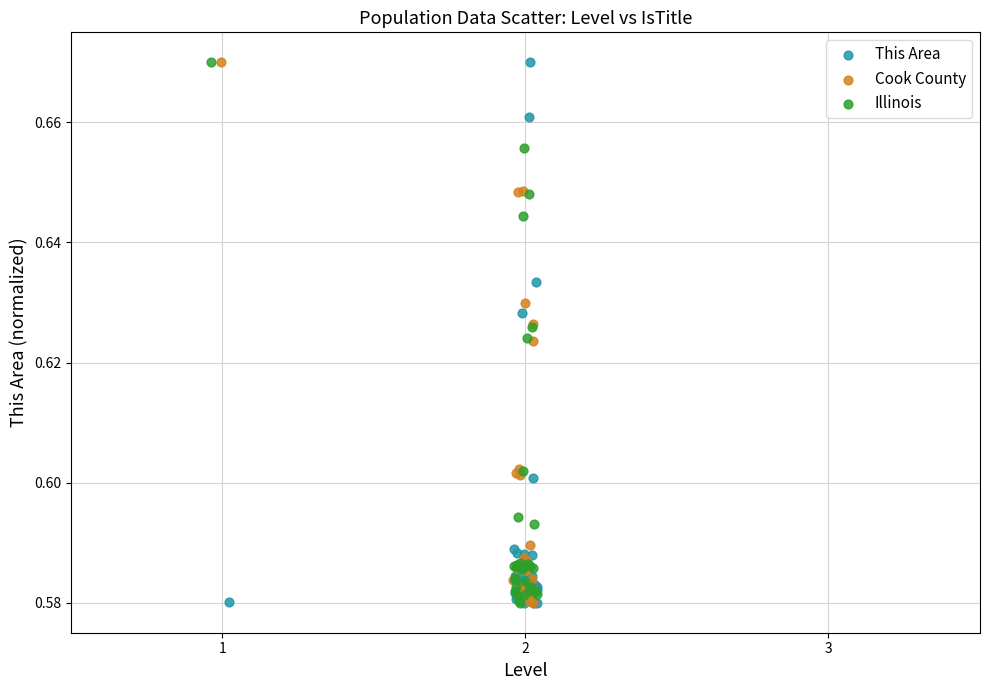

What are all the series names shown in the legend?

This Area, Cook County, Illinois